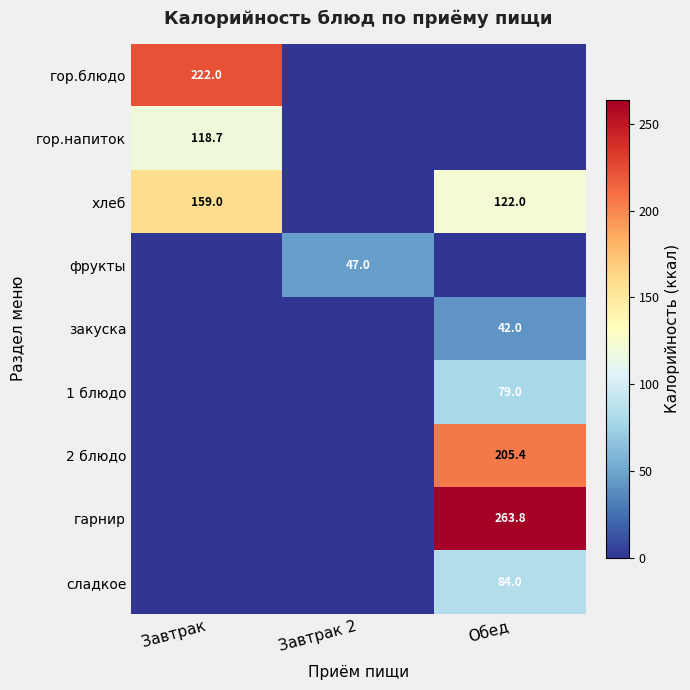

The гор.напиток series shows 118.7 at Завтрак. True or false?

True